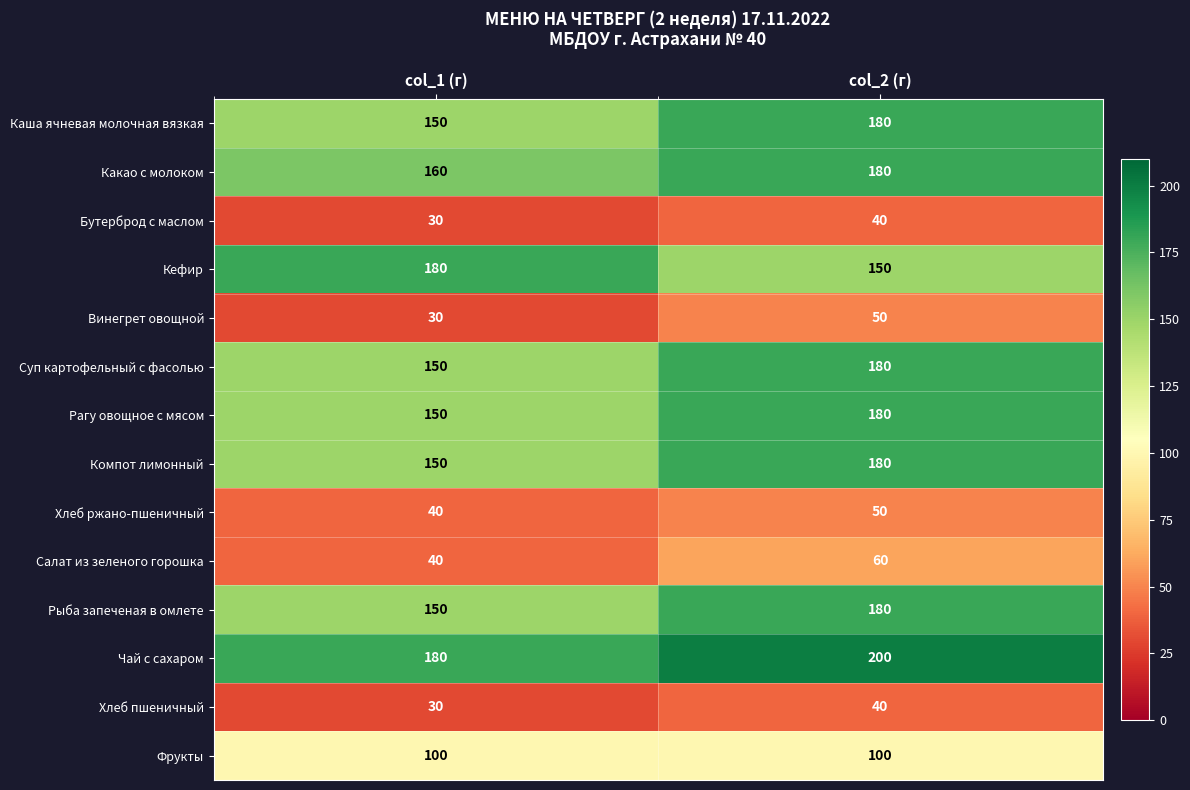

Which series has the largest total across all categories?

Чай с сахаром